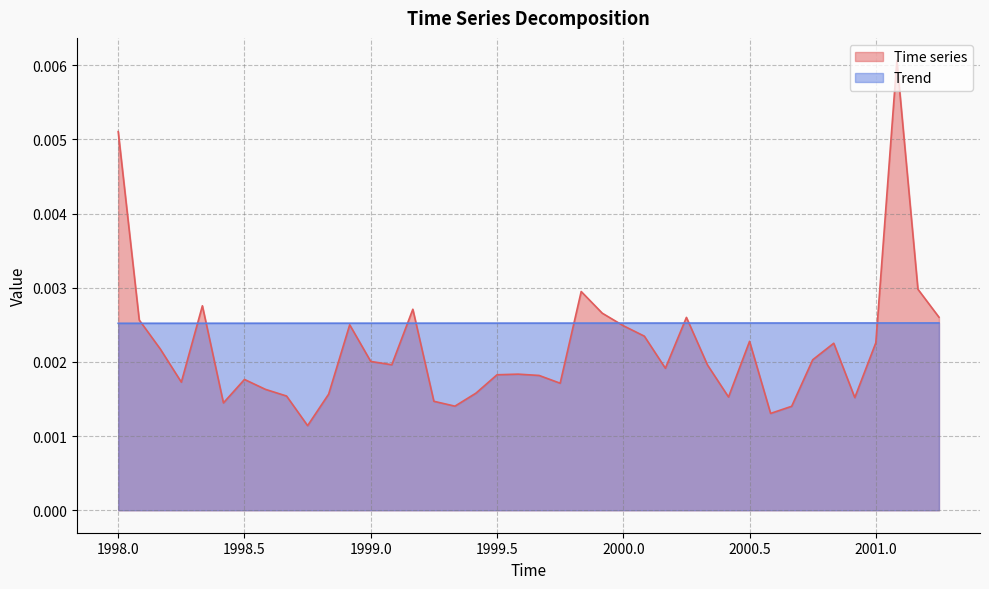

List the series in order of their overall mean, lowest first.

Time series, Trend